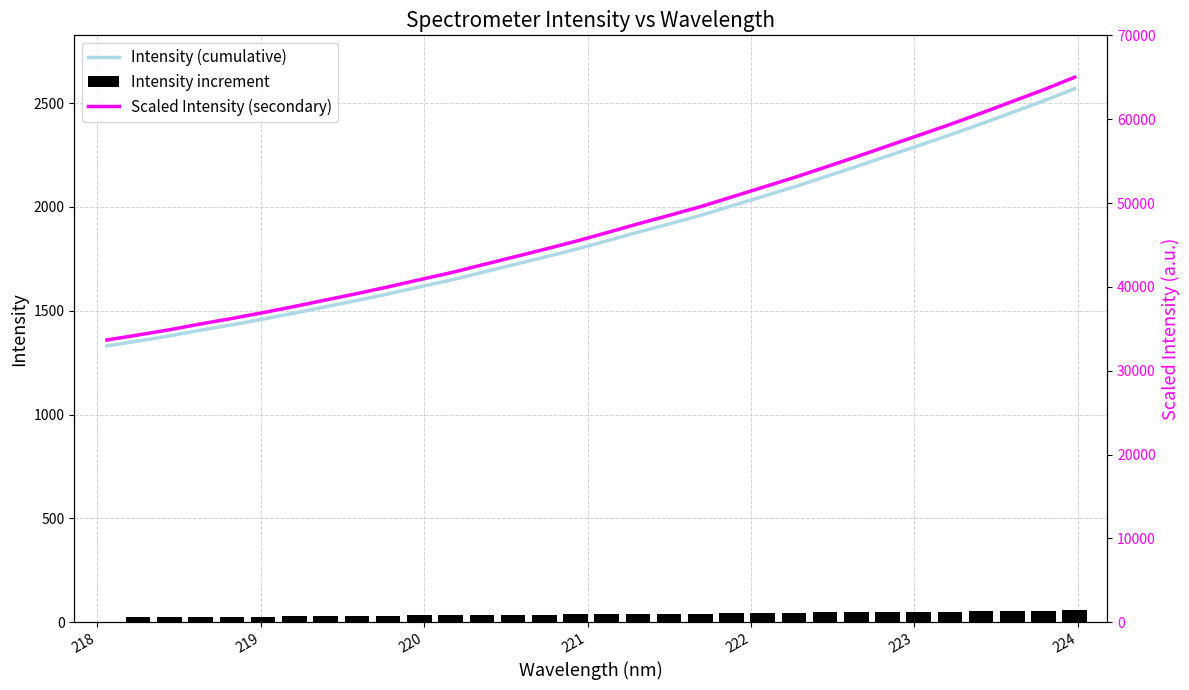

What is the sum of all Intensity increment values?

1238.5